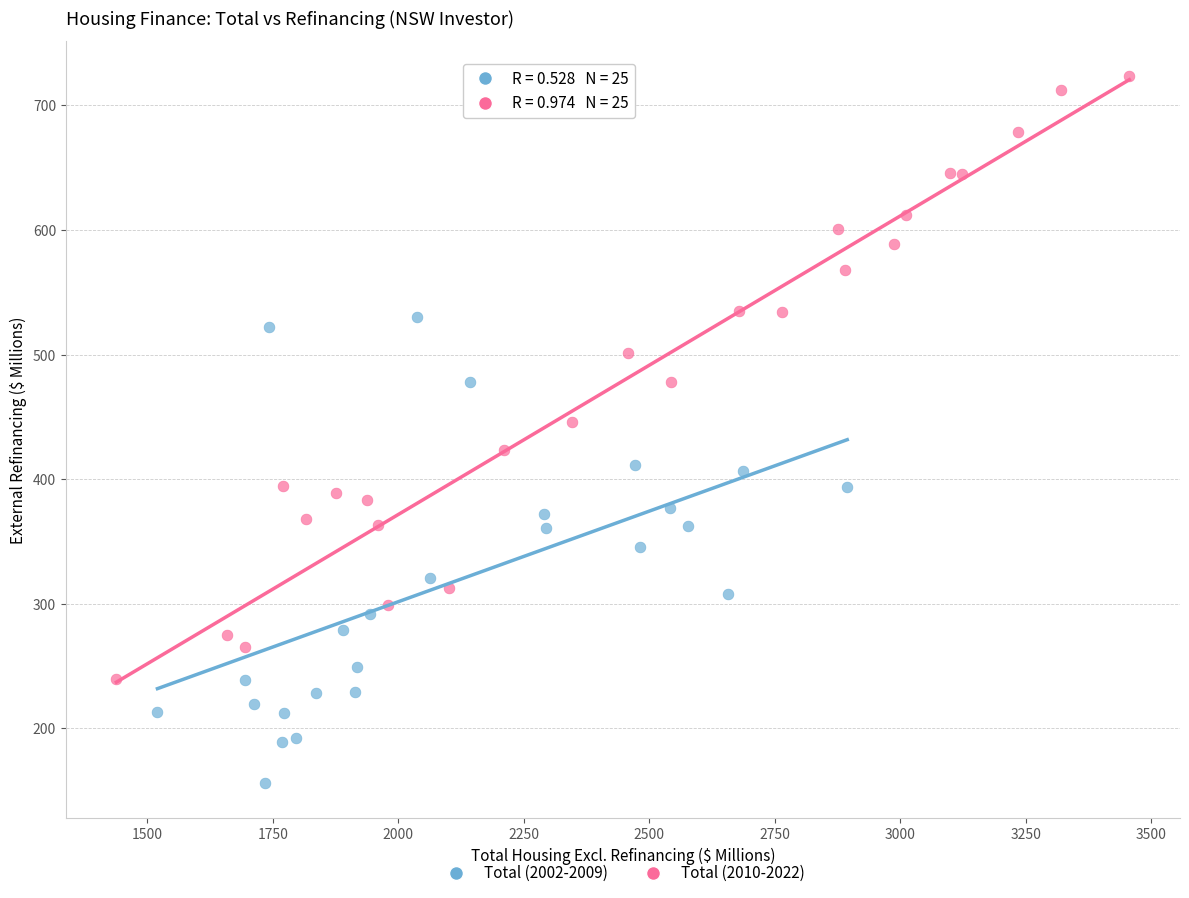

Which series contains the highest Y value?

Total (2010-2022)